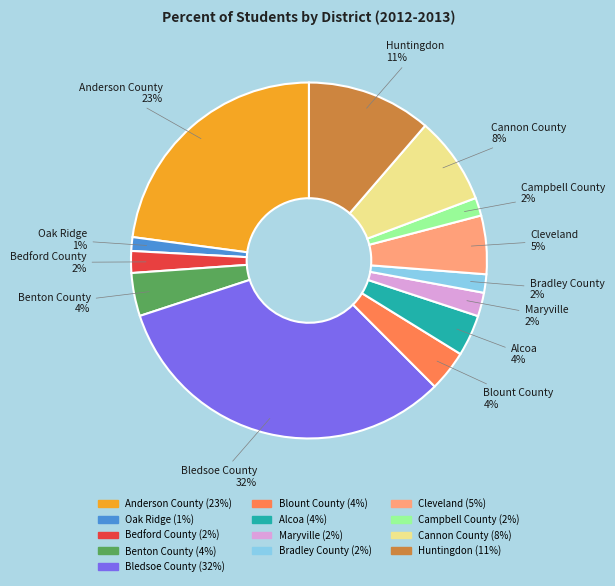

To the nearest percent, what portion does Bledsoe County represent?

32%